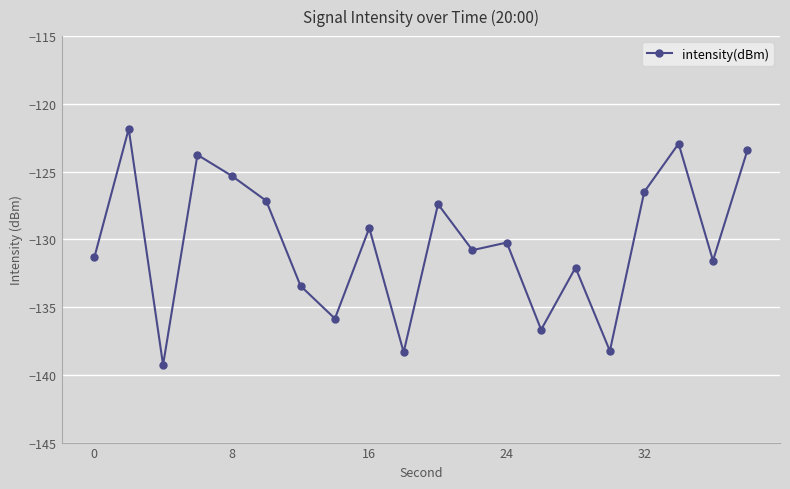

Is this an area chart (filled region under the line)?

No